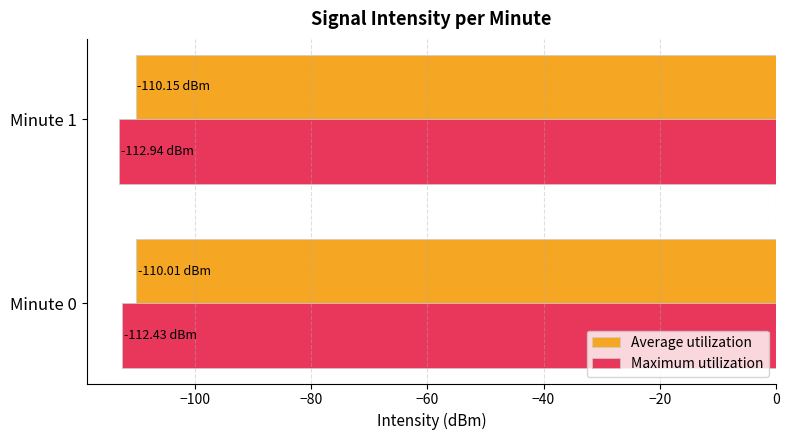

What is the spread (max minus min) of values at Minute 1?

2.8